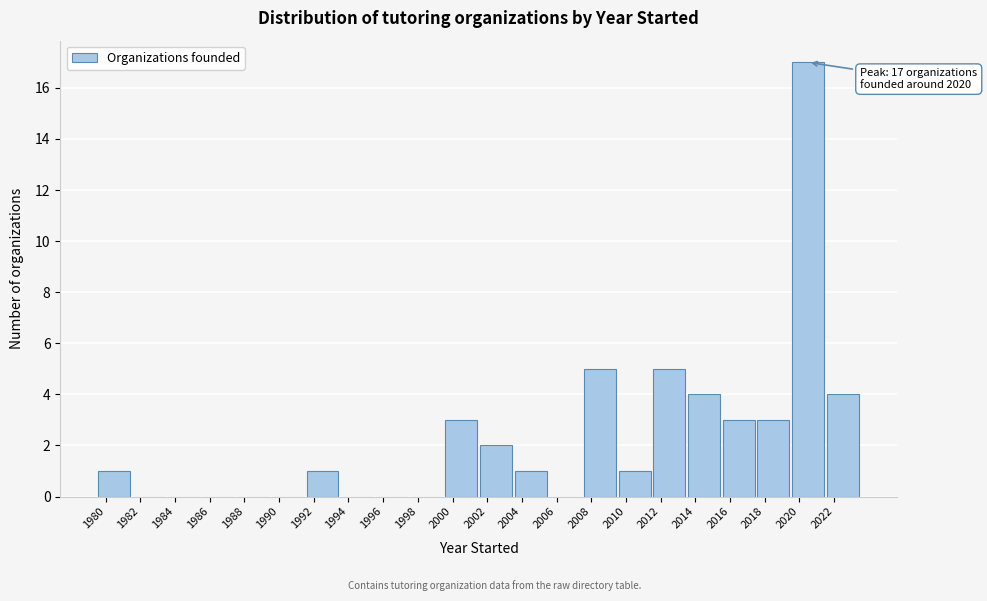

Over which range of the x-axis is the bar tallest?

2019.5 to 2021.5